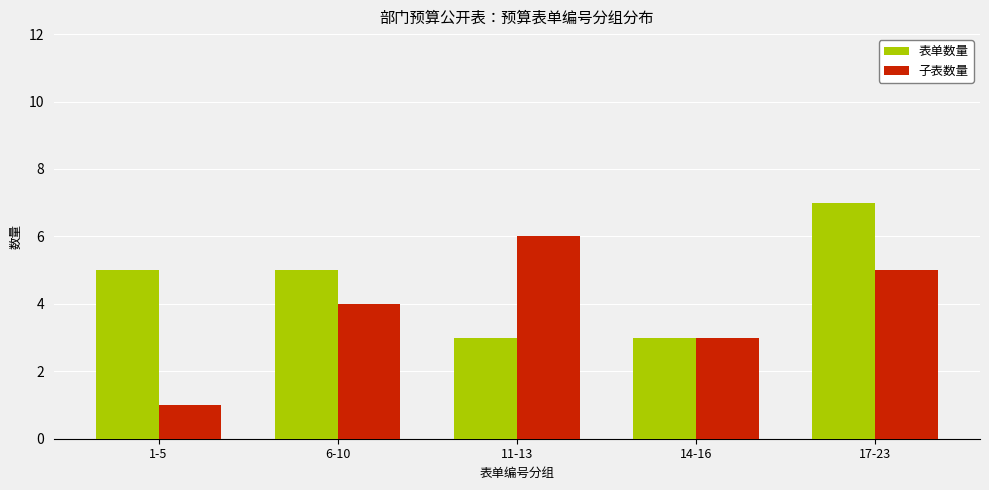

At which category does the chart reach its peak across all series?

17-23